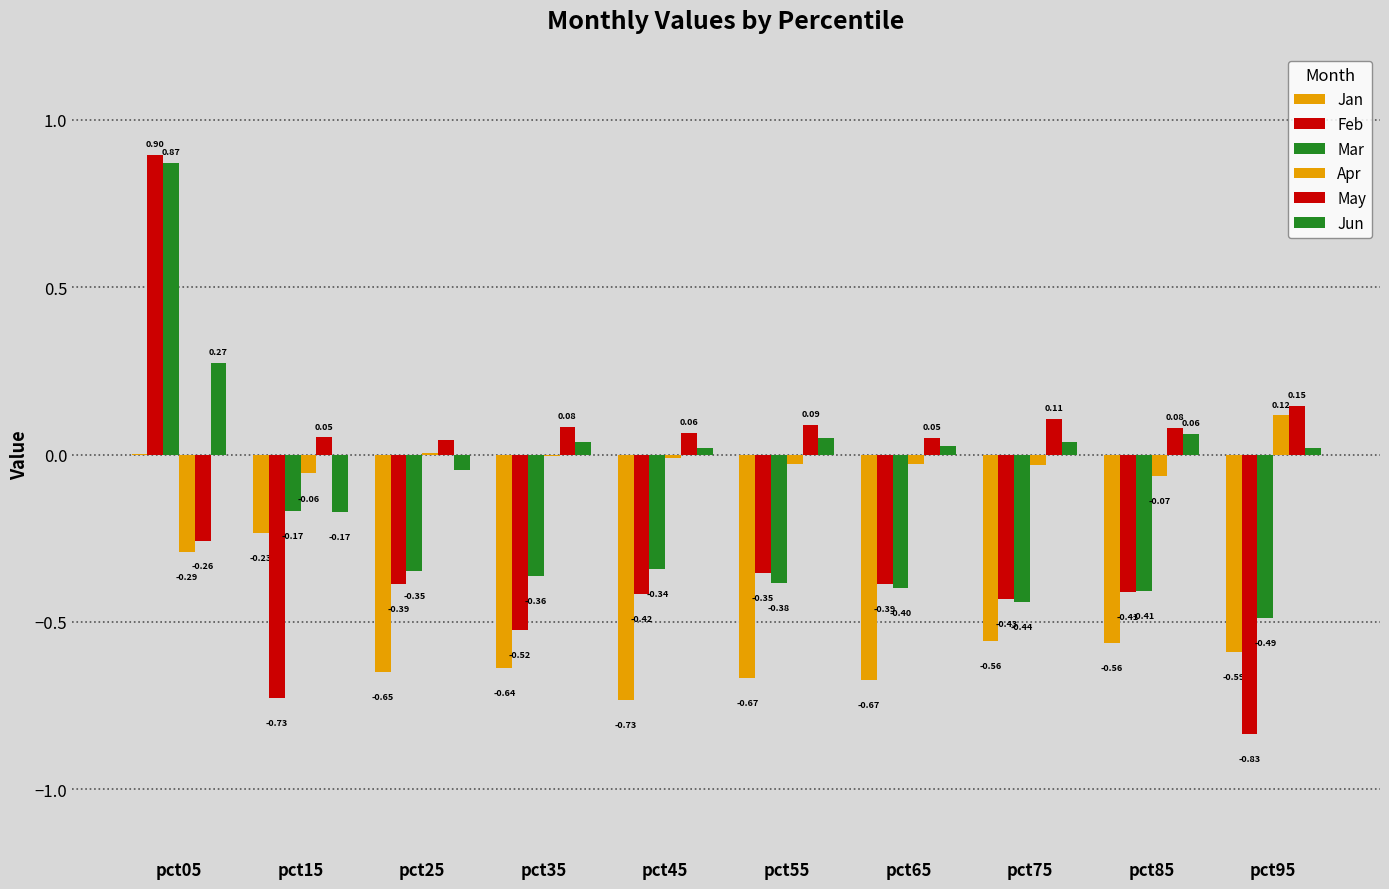

Are the bars grouped side by side (vs. stacked)?

Yes